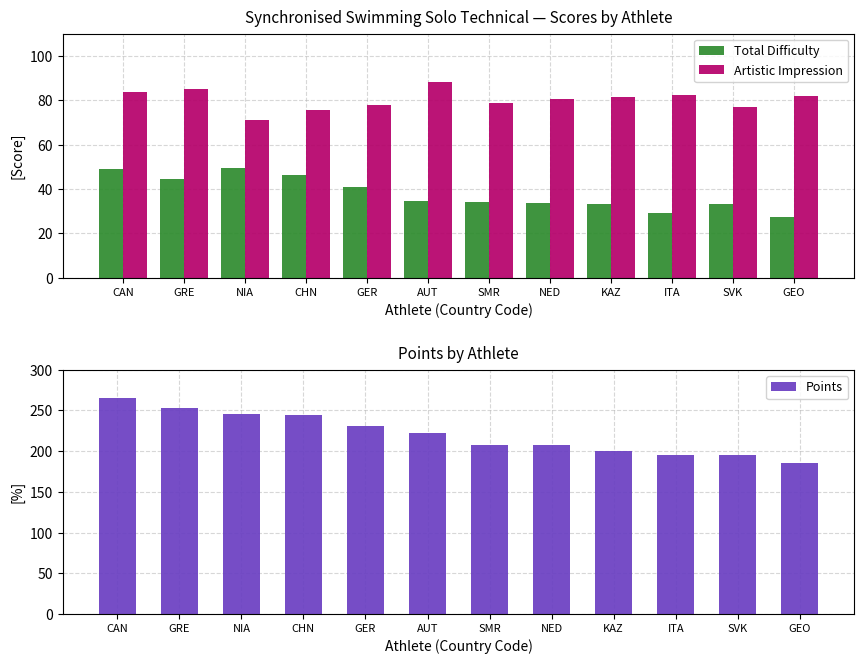

The Points series shows 300.7 at ITA. True or false?

False